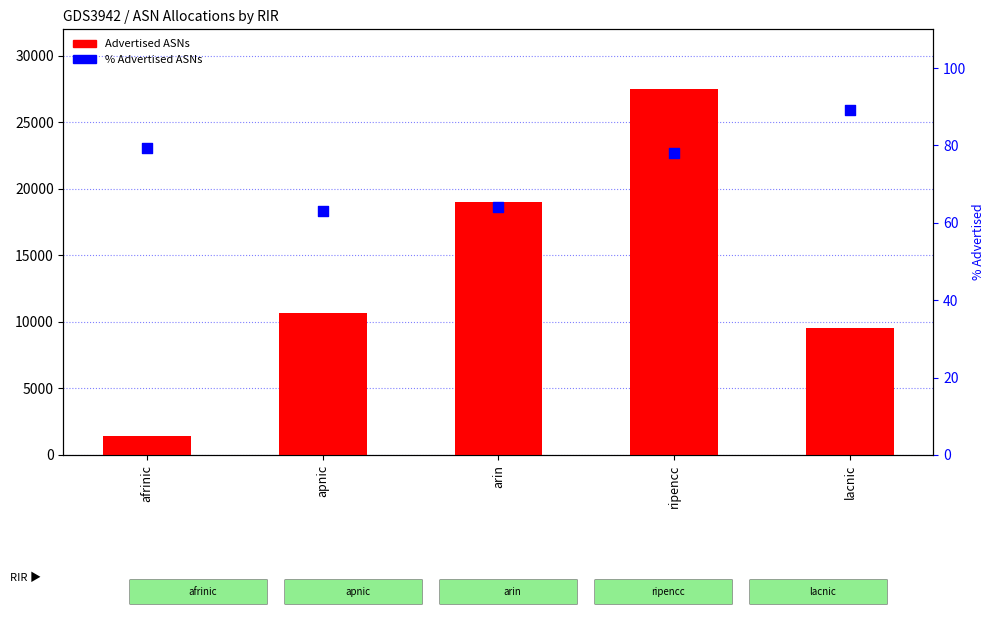

Which series reaches the maximum Y coordinate?

Advertised ASNs